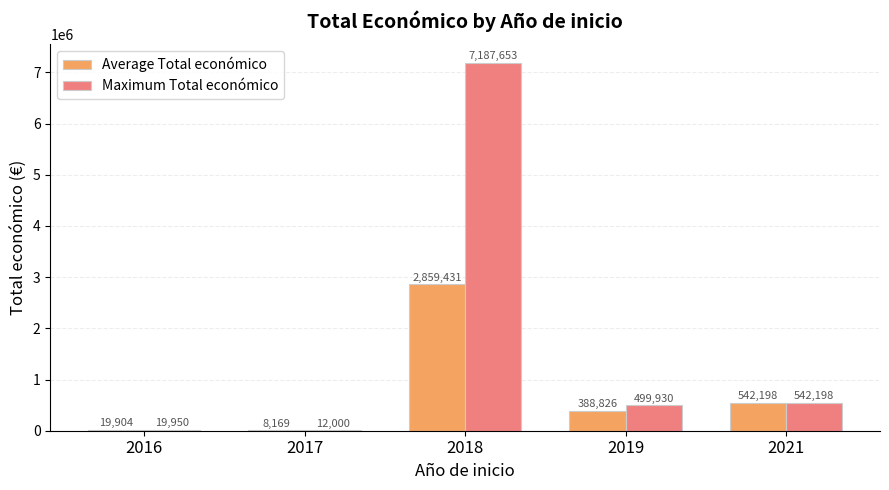

Is it true that Maximum Total económico equals 162461.8 at 2019?

False